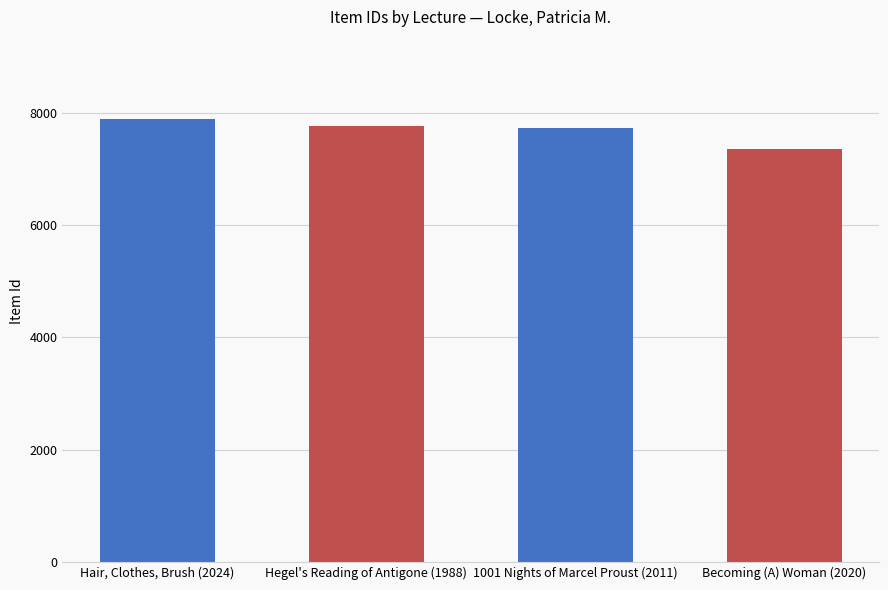

Rank the categories by value from highest to lowest.

Hair, Clothes, Brush (2024), Hegel's Reading of Antigone (1988), 1001 Nights of Marcel Proust (2011), Becoming (A) Woman (2020)